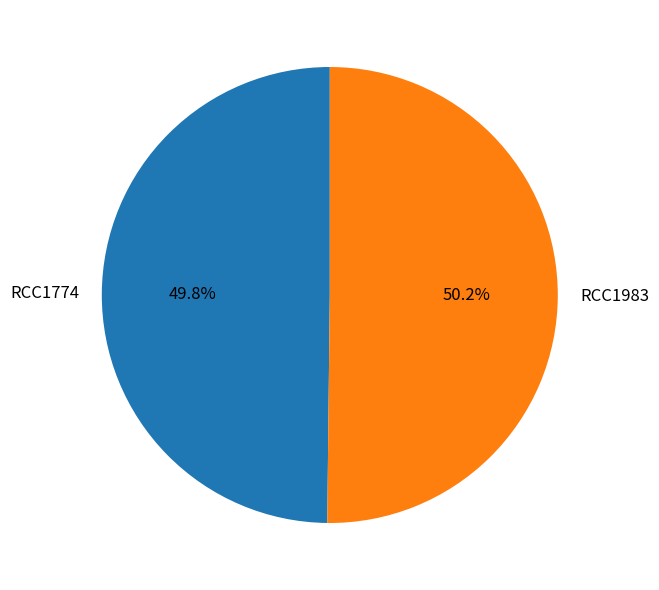

Is there a majority slice in this chart?

Yes